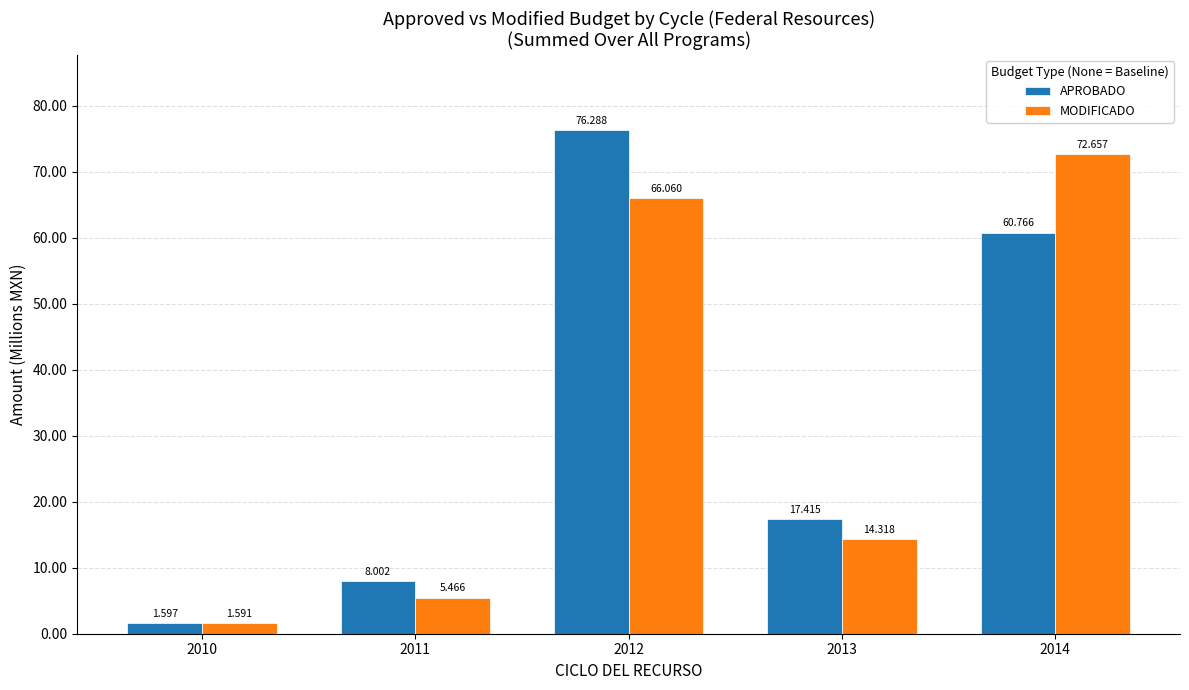

Are the bars horizontal?

No